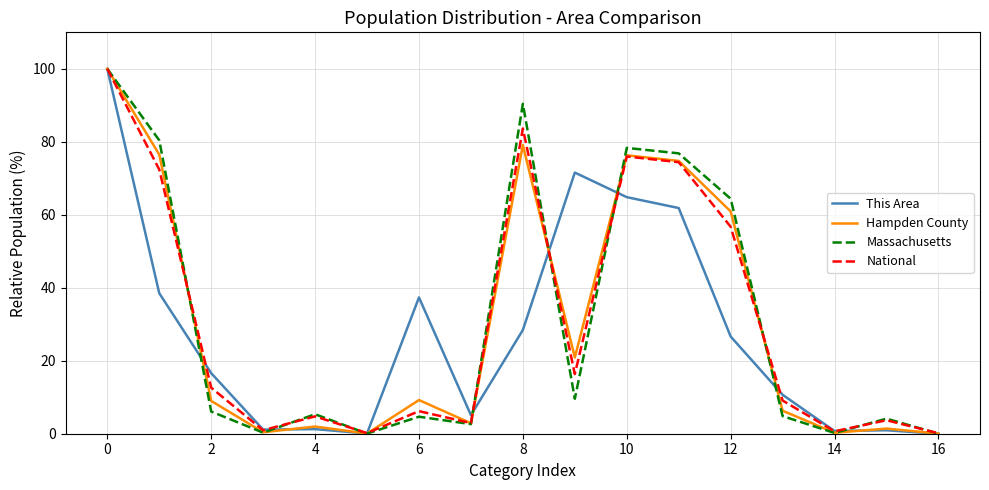

What is the maximum value shown in the chart?

100.0